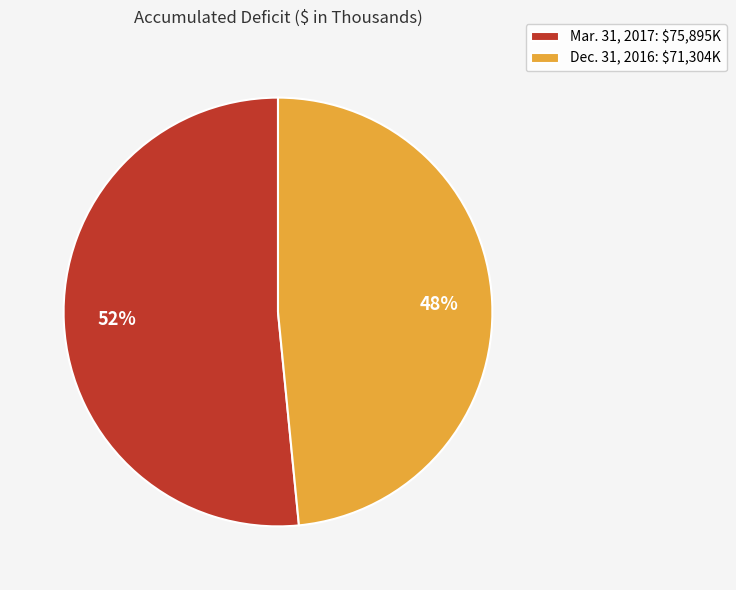

To the nearest percent, what is the average slice percentage?

50%